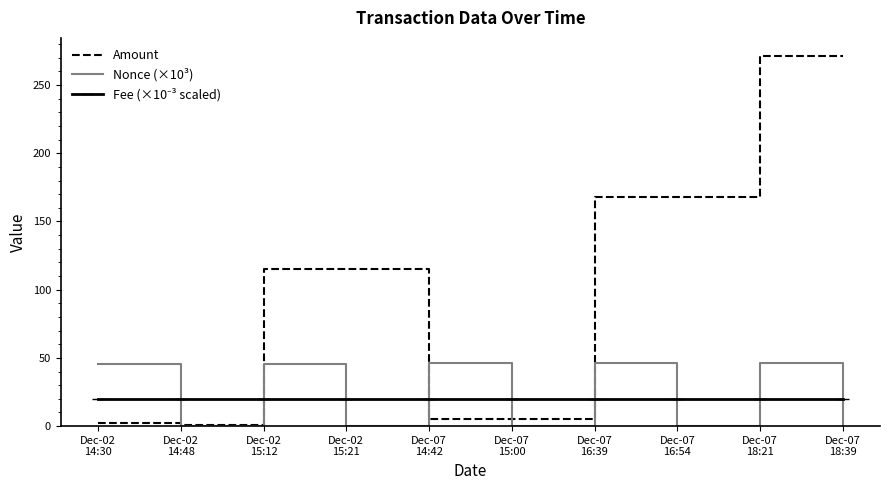

At which label is Amount closest to 135?

Dec-02
15:12